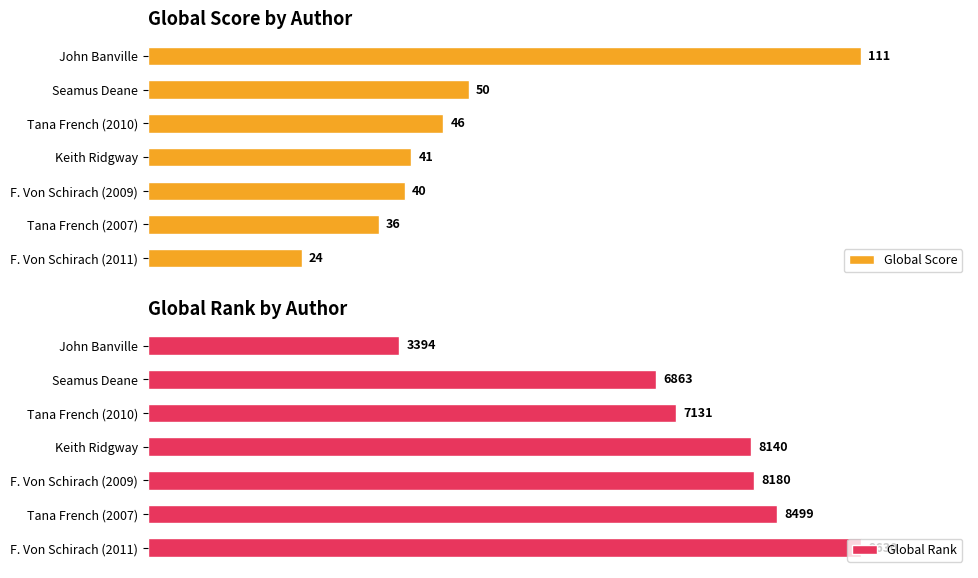

What is the sum of all Global Score values?

348